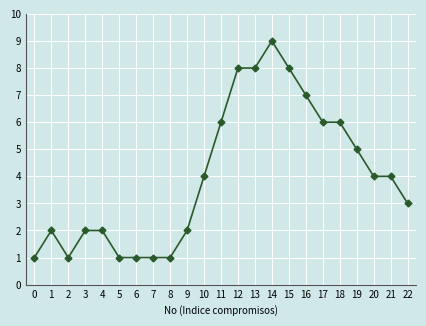

Reading left to right, transcribe all the data shown in this chart.

0=1	1=2	2=1	3=2	4=2	5=1	6=1	7=1	8=1	9=2	10=4	11=6	12=8	13=8	14=9	15=8	16=7	17=6	18=6	19=5	20=4	21=4	22=3